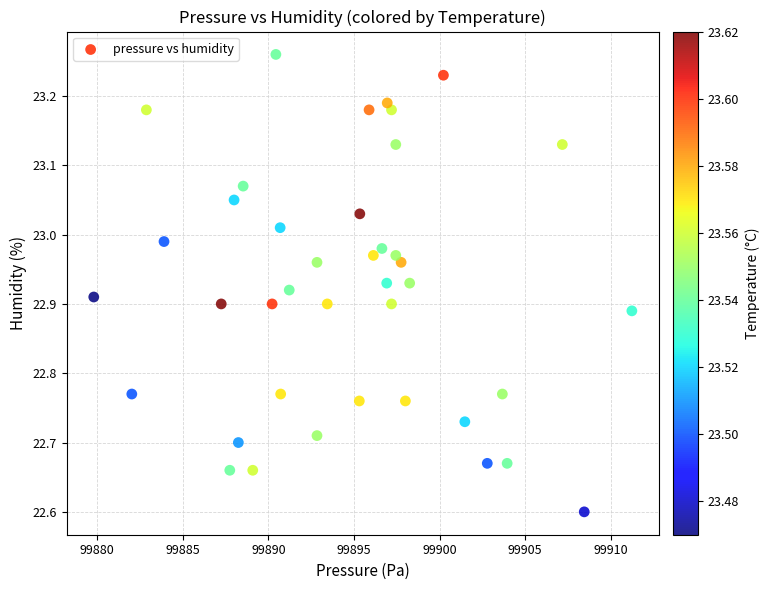

What Y value in the scatter plot is closest to 22?

22.6